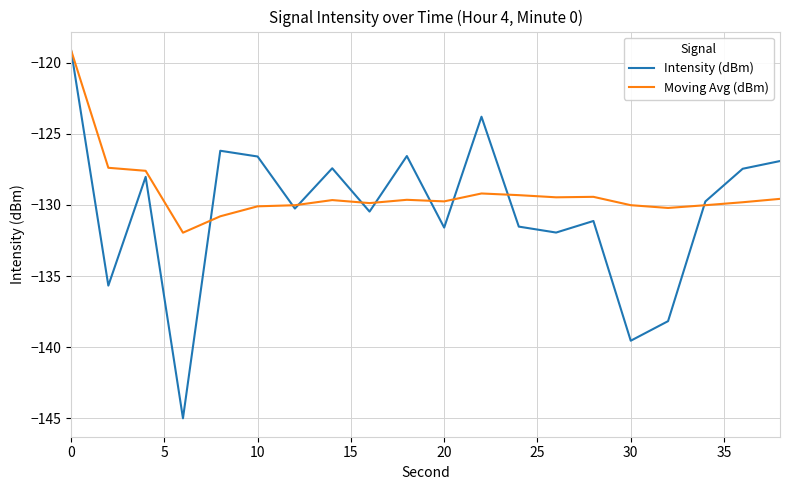

Rank the series by their average value, from lowest to highest.

Intensity (dBm), Moving Avg (dBm)